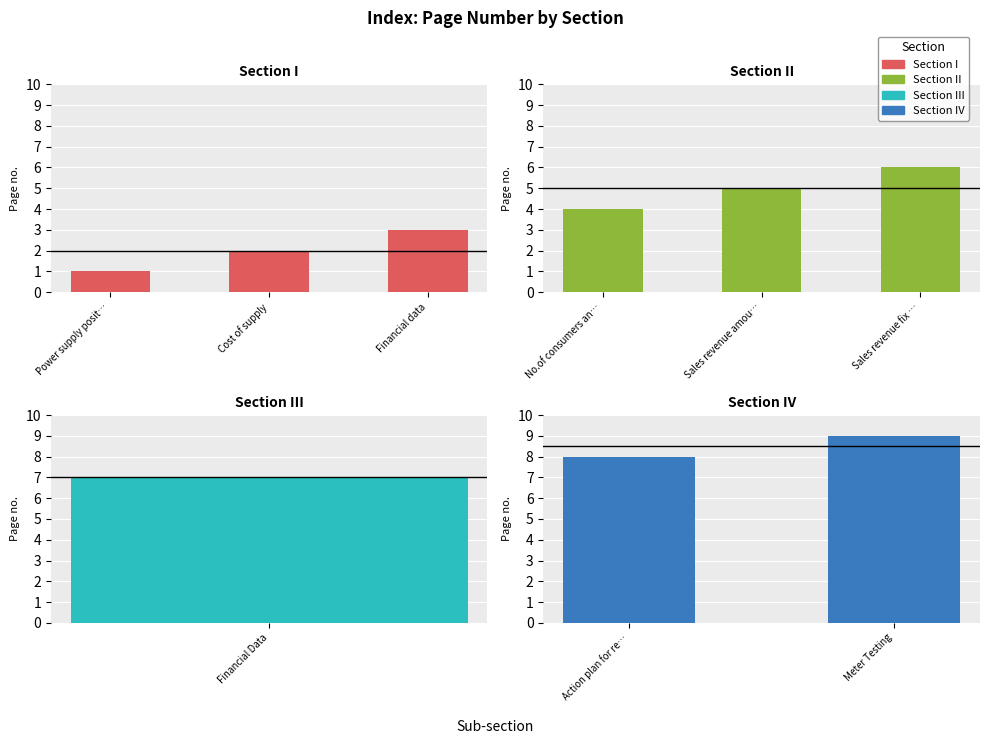

Read the value at Action plan for reducing T&D losses.

8